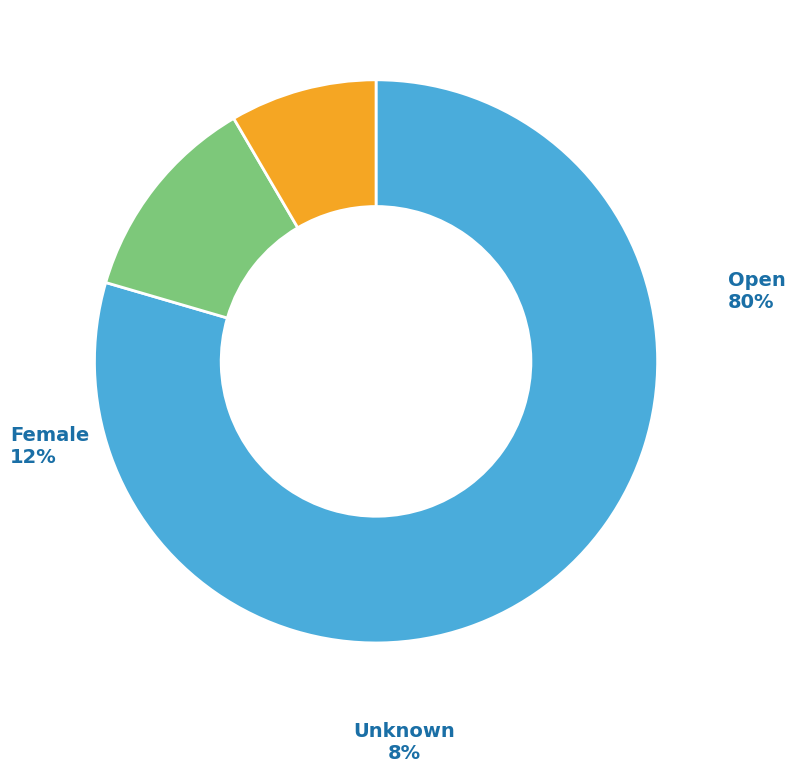

What is the majority slice?

Open